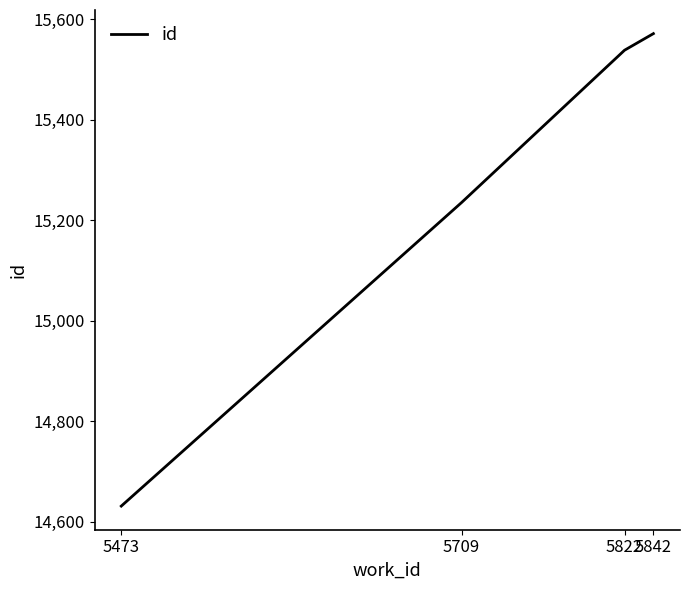

What is the change in value from 5473 to 5822?

+907